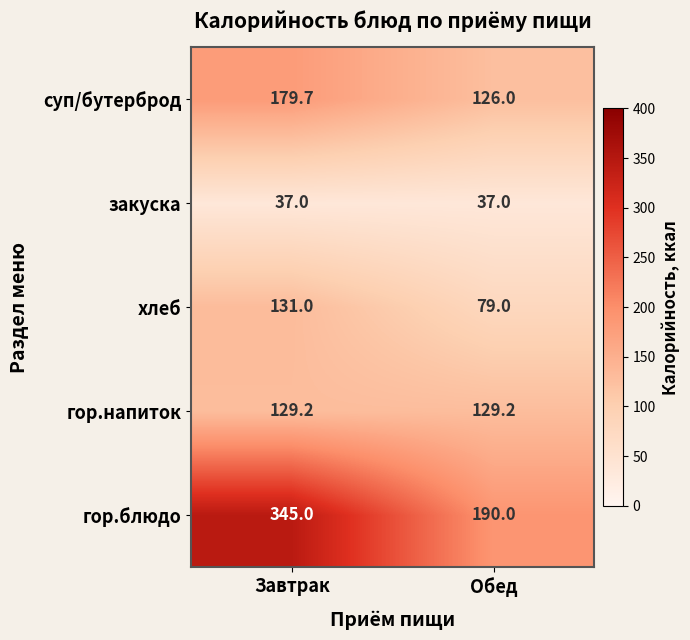

How many categories are shown in the chart?

2